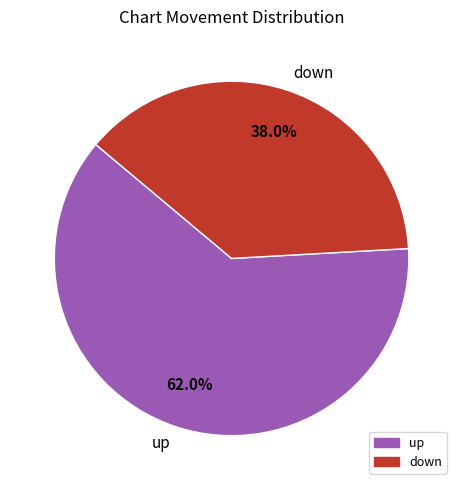

Do up and down together represent more than half of the pie?

Yes